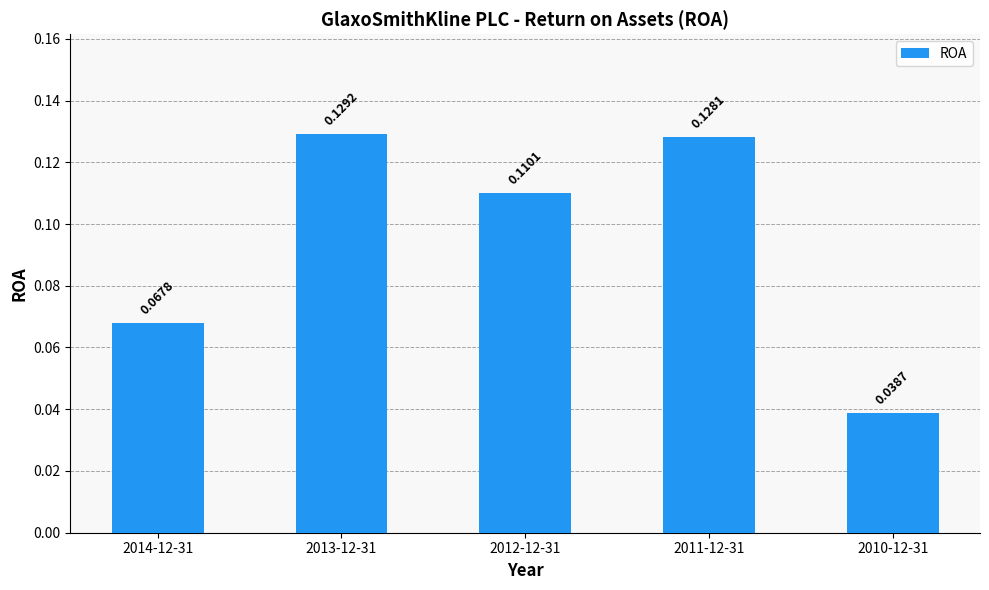

Count the values in the range 0 to 1.

5